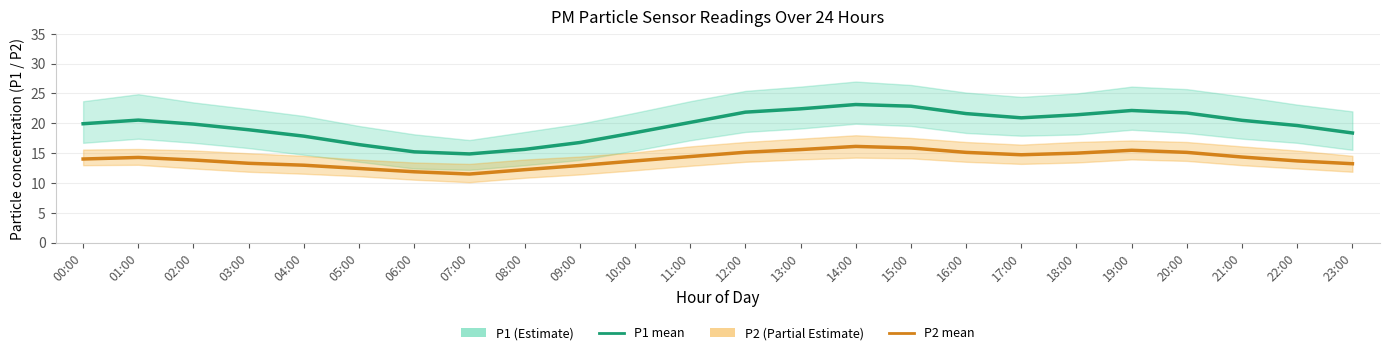

True or false: P2 (Partial Estimate) and P1 (Estimate) intersect in this chart.

False